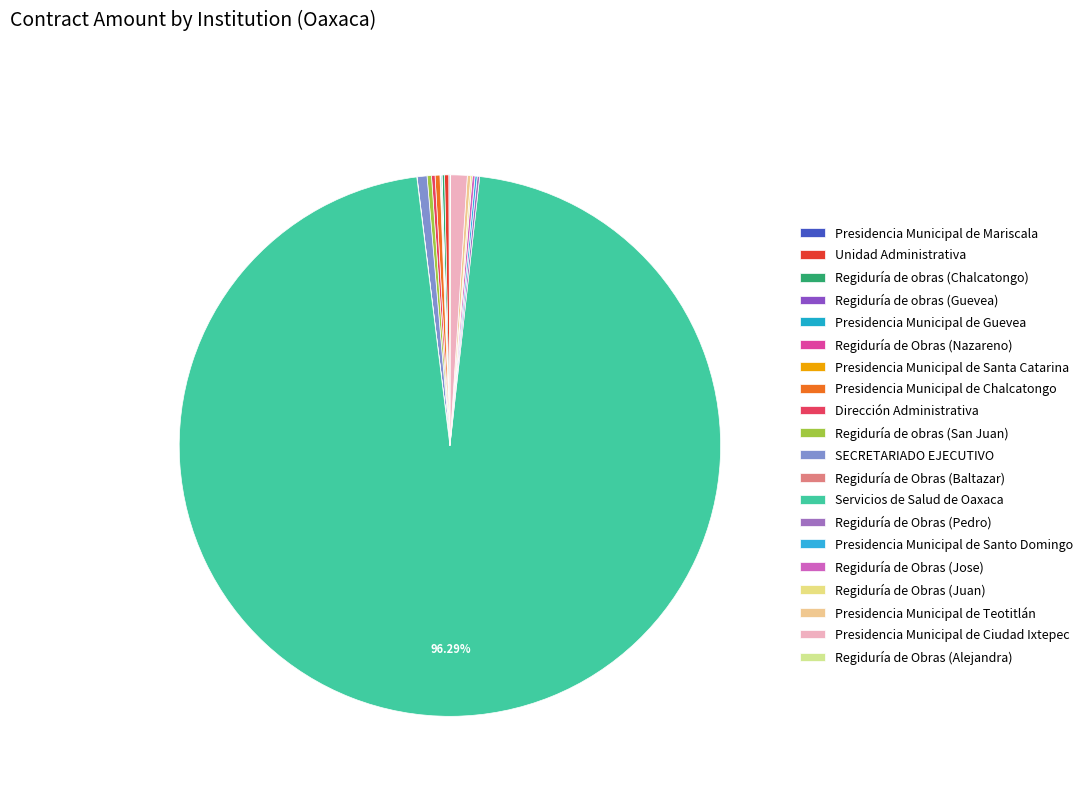

Is it true that Unidad Administrativa is 6% of the pie?

False